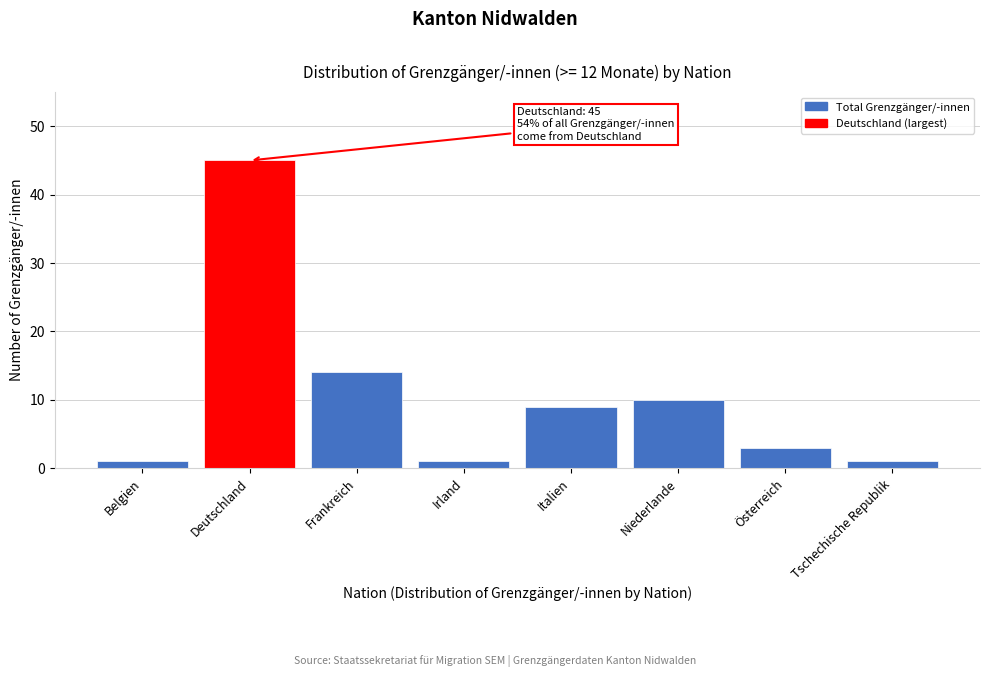

Reading right to left, transcribe all the data shown in this chart.

Tschechische Republik=1	Österreich=3	Niederlande=10	Italien=9	Irland=1	Frankreich=14	Deutschland=45	Belgien=1